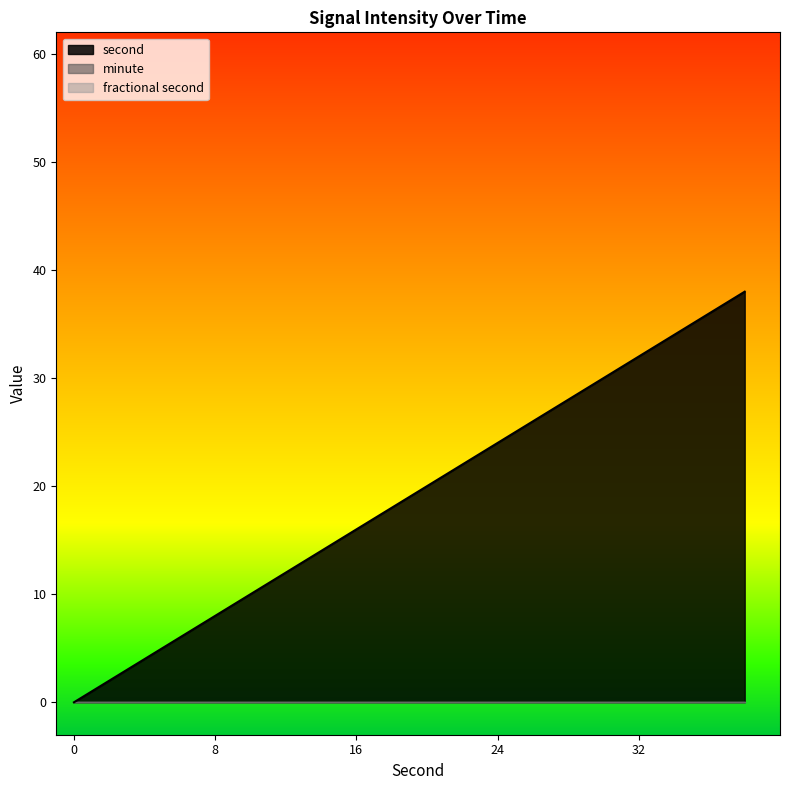

What is the difference between the highest and lowest values at 6?

6